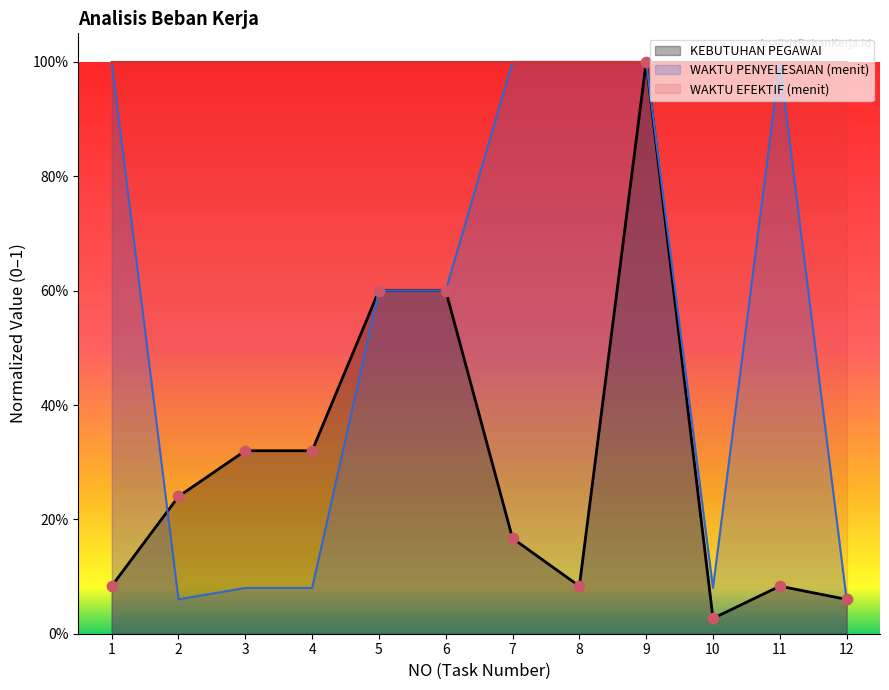

Which series has the largest total across all categories?

WAKTU PENYELESAIAN (menit)